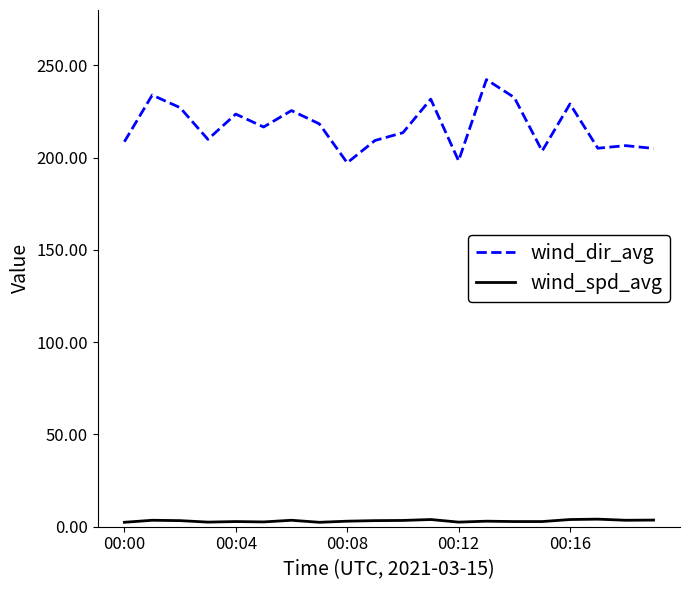

True or false: wind_dir_avg and wind_spd_avg intersect in this chart.

False